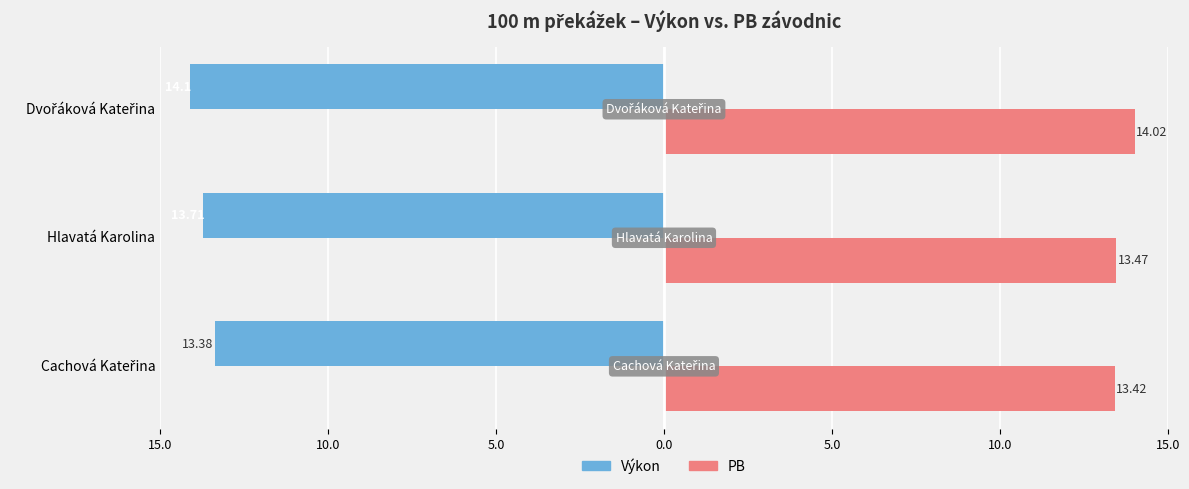

Which series has the widest spread of values?

Výkon